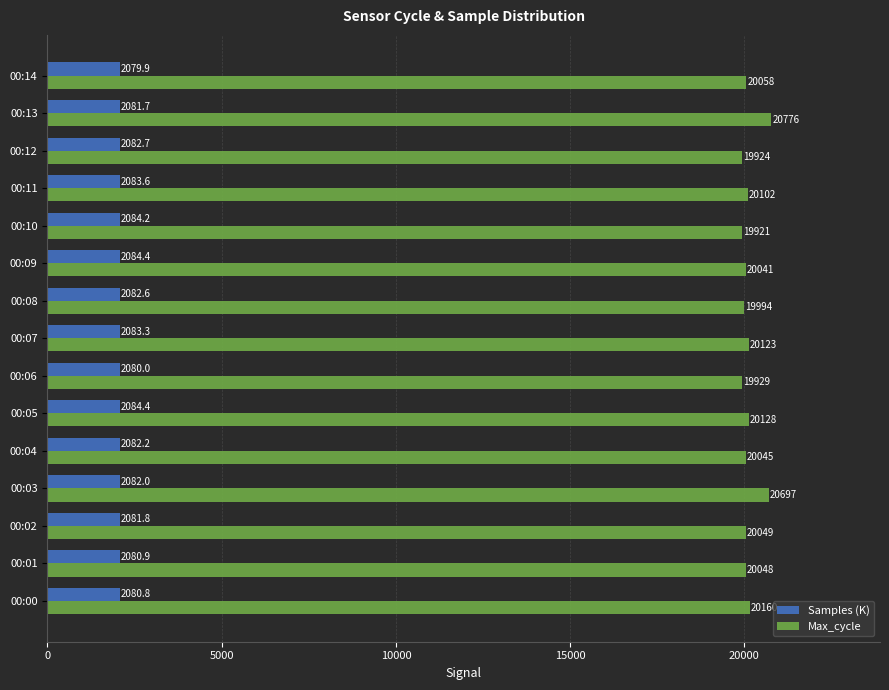

At which label does Max_cycle reach its peak?

00:13